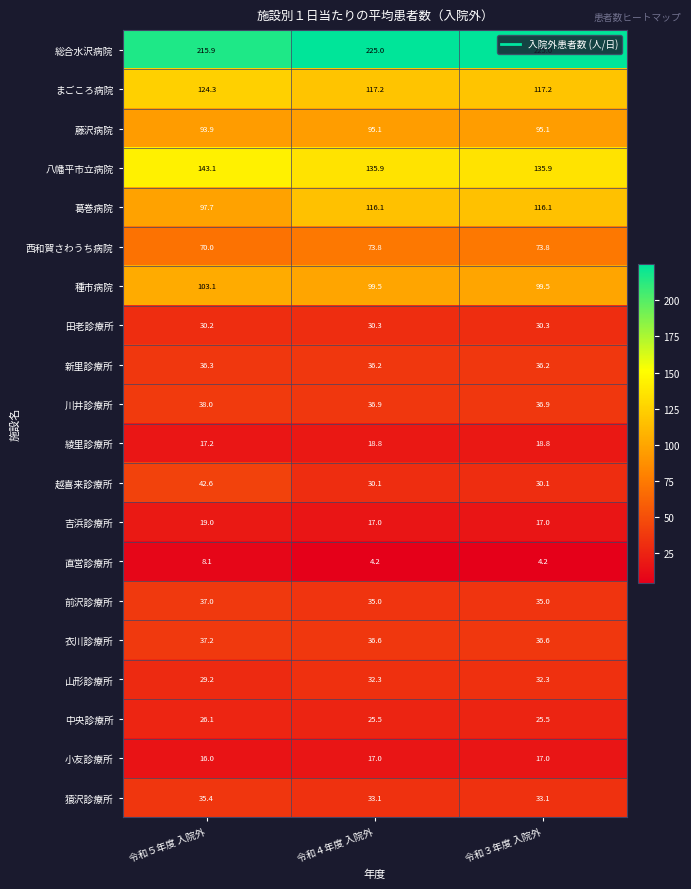

Which series has the widest spread of values?

葛巻病院